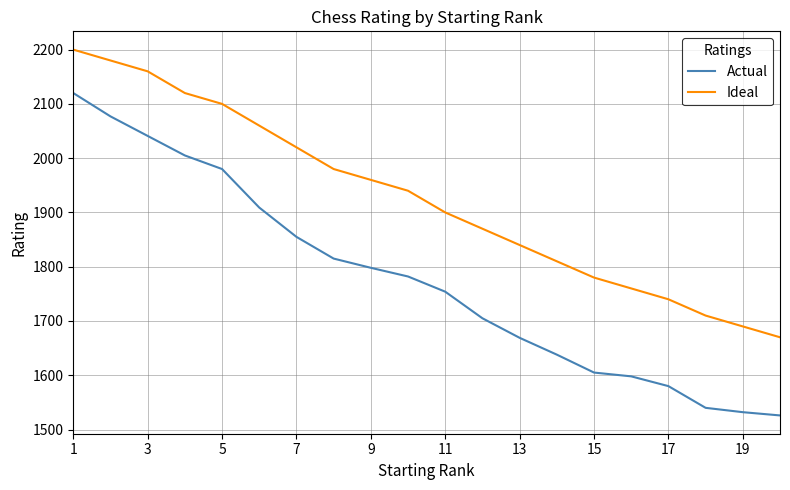

Which series has the largest total across all categories?

Ideal